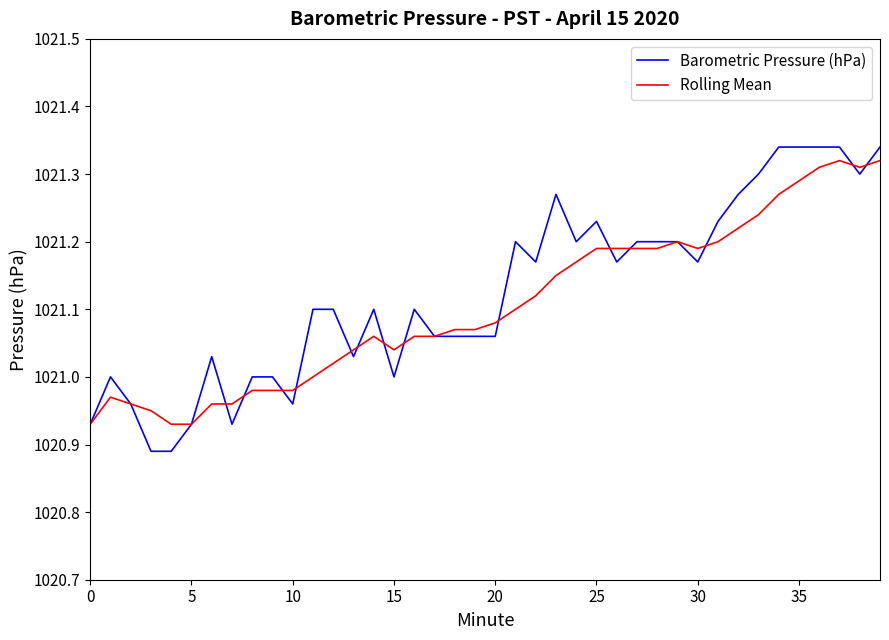

Which series has the largest range (max minus min)?

Barometric Pressure (hPa)